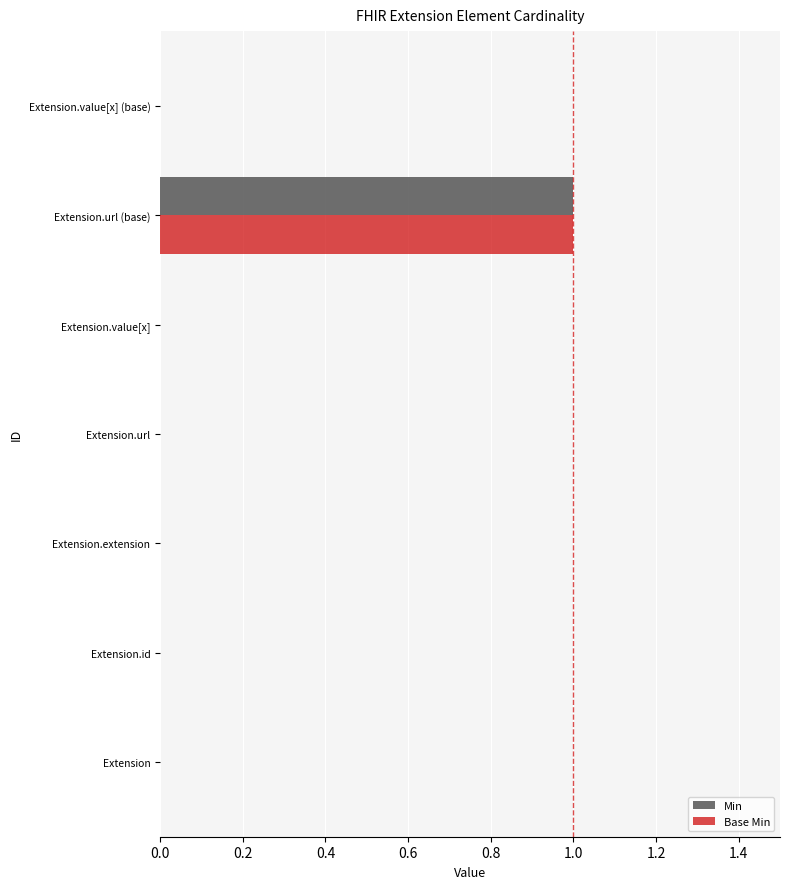

At which category is the sum across all series the highest?

Extension.url (base)